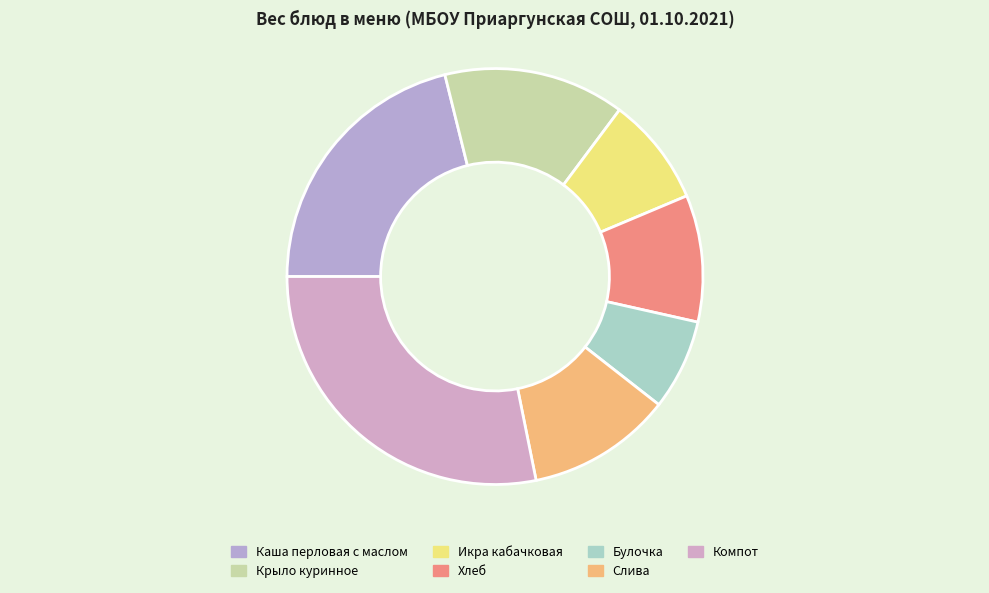

Is Каша перловая с маслом the majority of the pie?

No